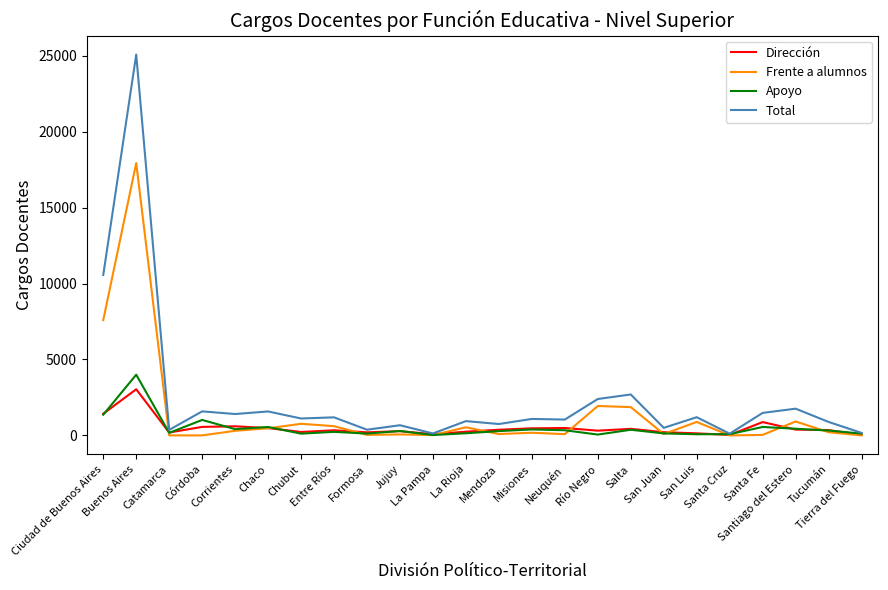

Which series has the largest range (max minus min)?

Total